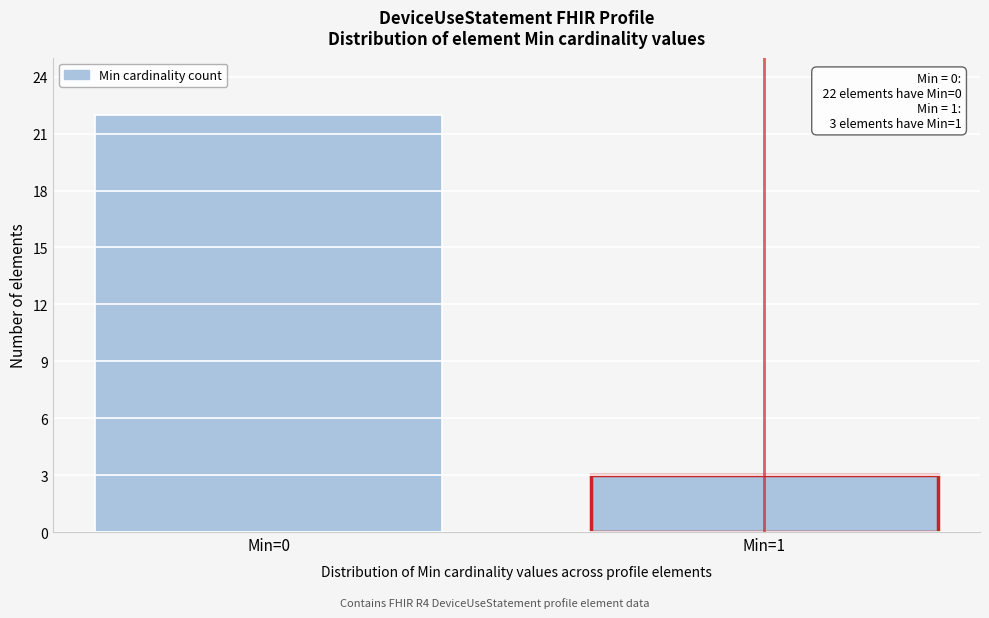

Reading right to left, transcribe all the data shown in this chart.

Min=1=3	Min=0=22